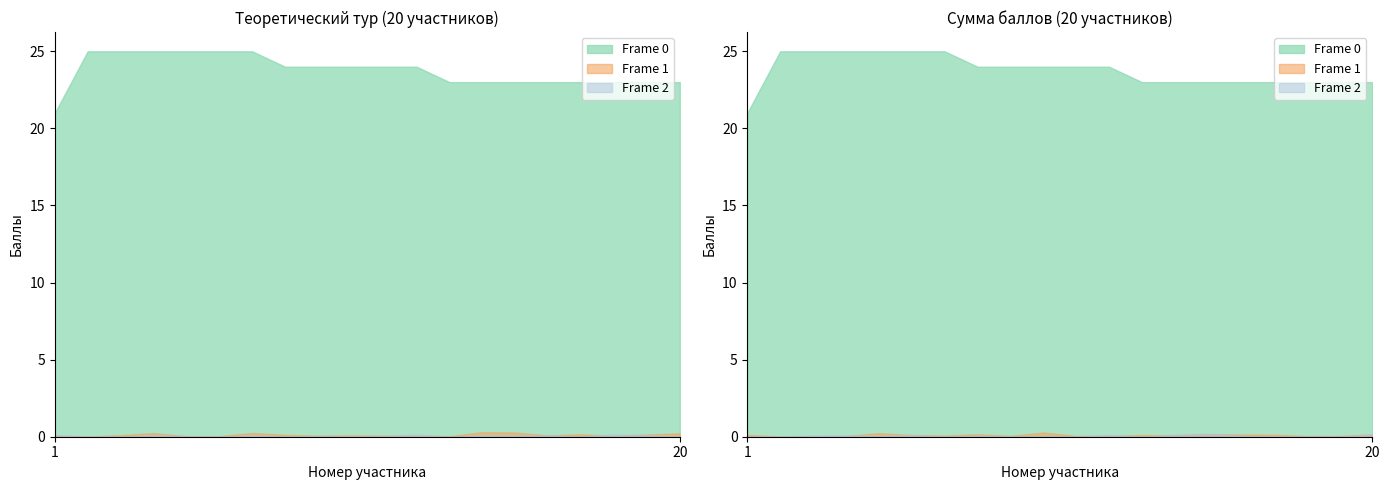

The value of Теоретический тур at 2 is 17. True or false?

False